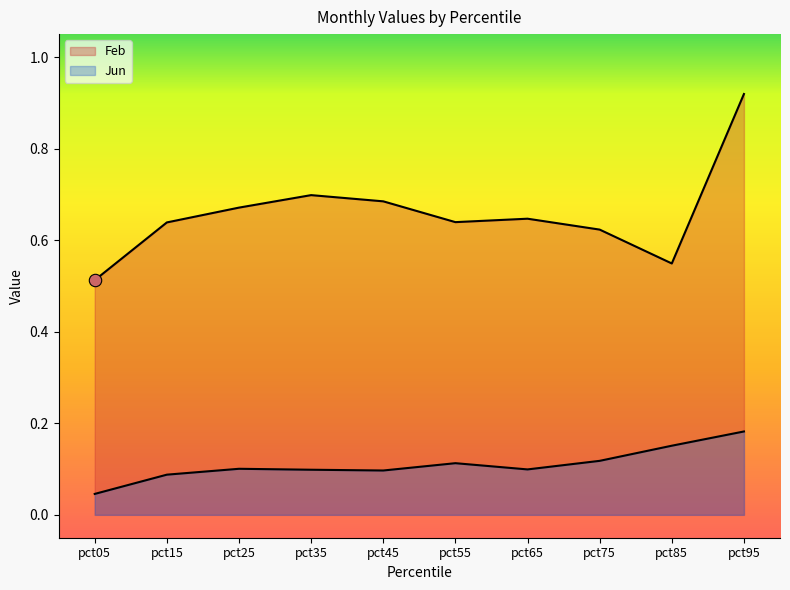

Which series reaches the minimum Y coordinate?

Jun